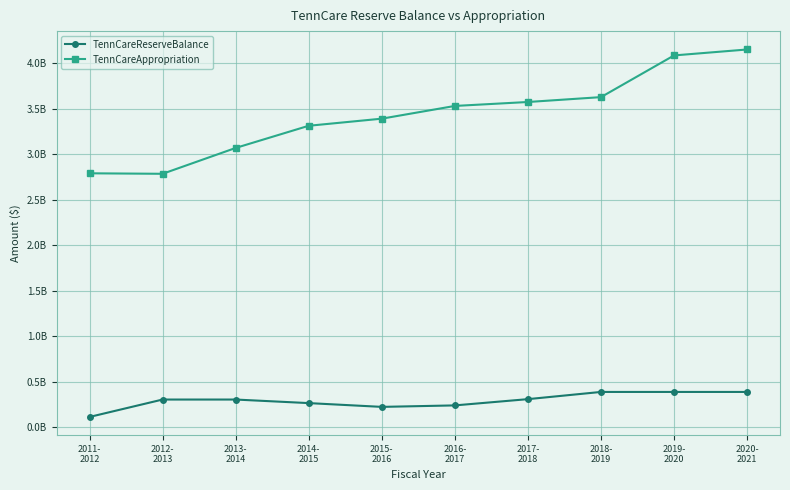

Is this an area chart (filled region under the line)?

No